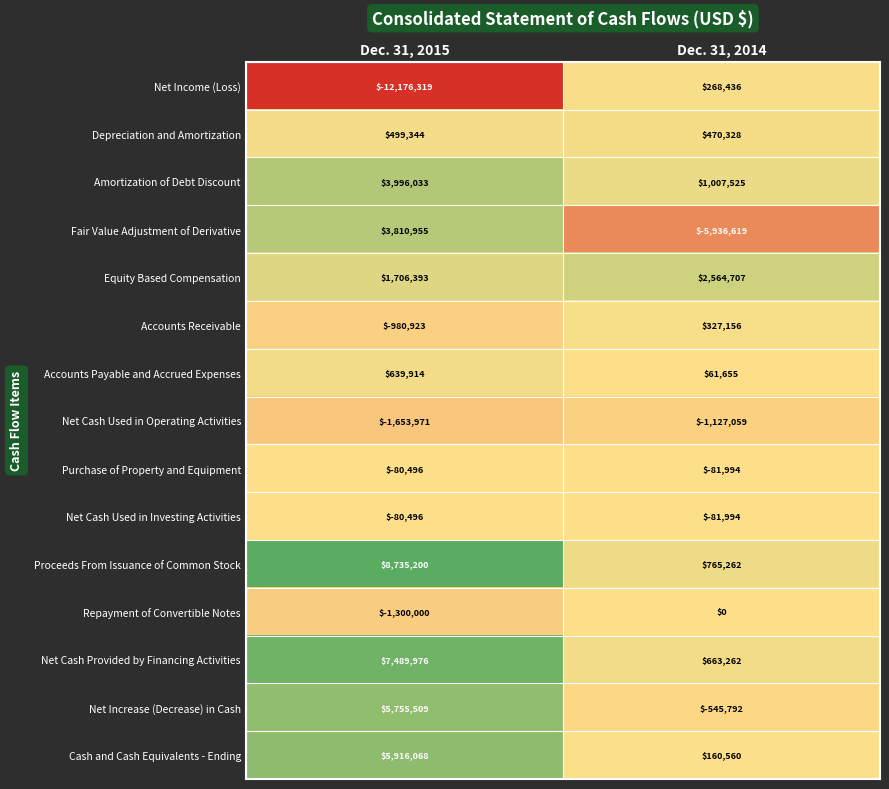

What is the total value across all series at Dec. 31, 2014?

-1484567